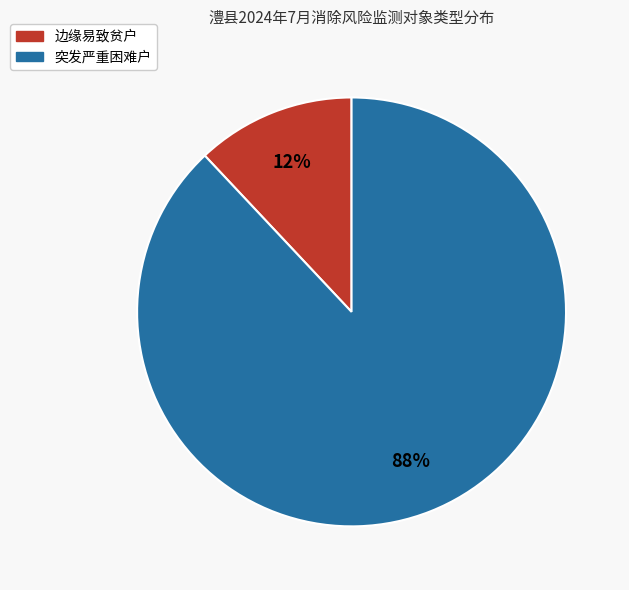

Does any single category account for the majority?

Yes